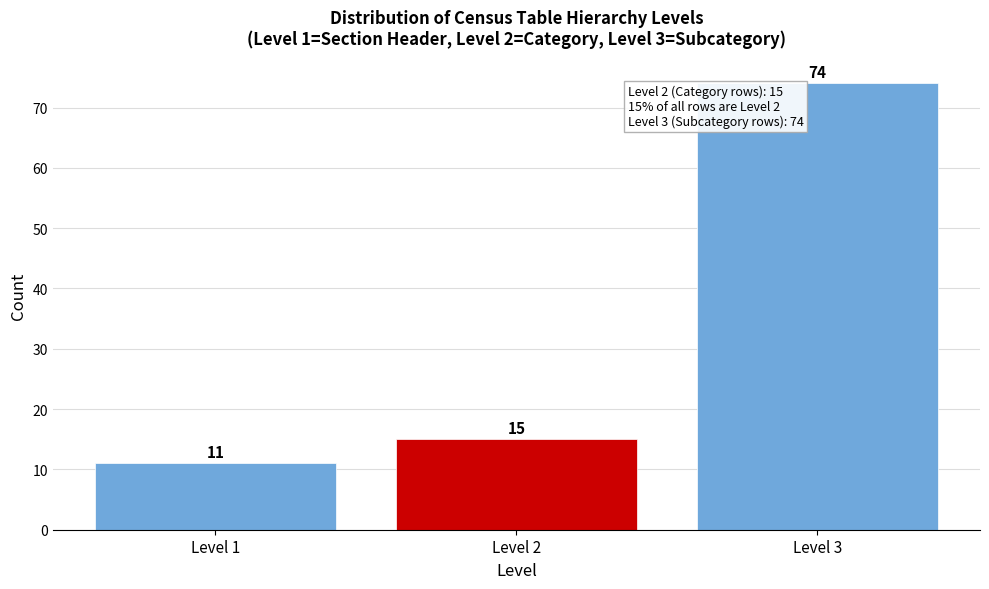

How tall is the bar that spans 1.5 to 2.5 on the x-axis?

15